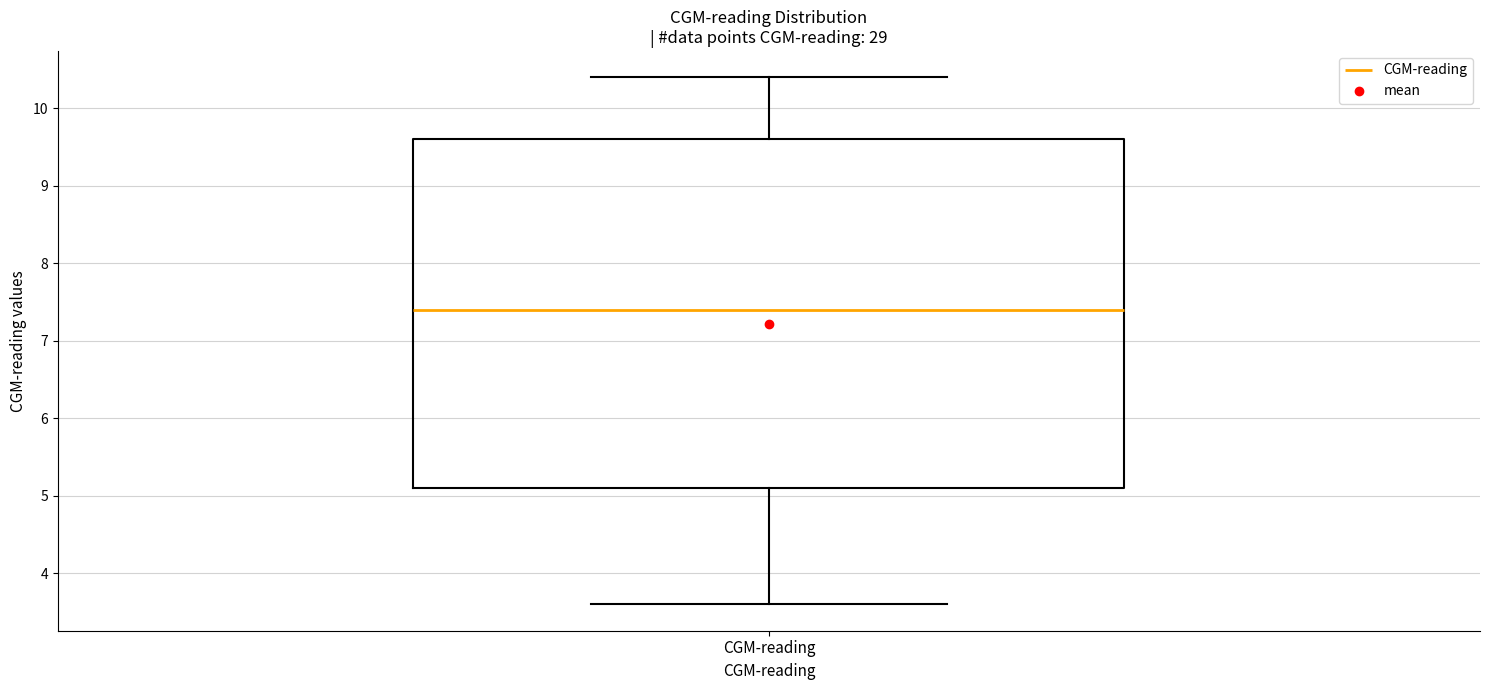

Where is the lower edge of the box for CGM-reading on the y-axis? The values are not printed on the chart, so give them approximately, as read against the axis.

5.1